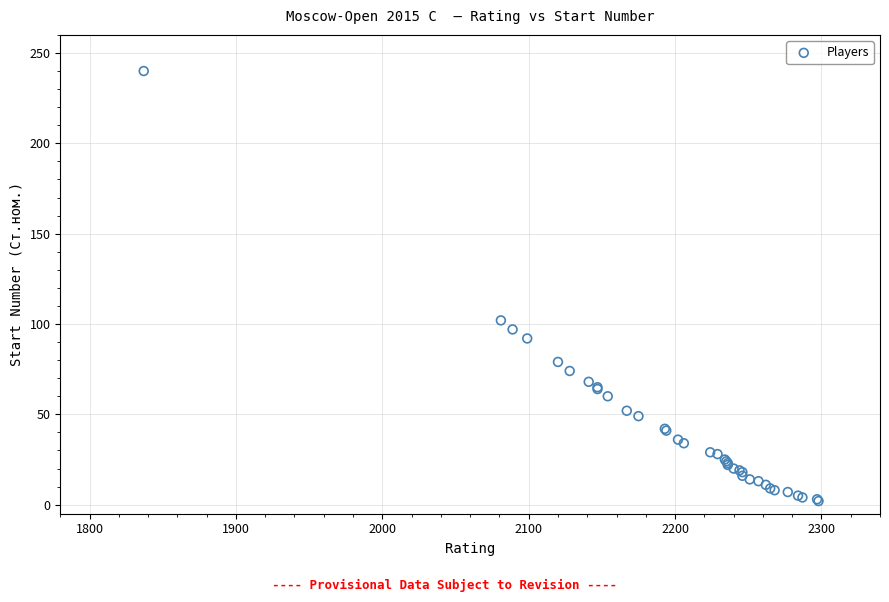

What Y value in the scatter plot is closest to 121?

102